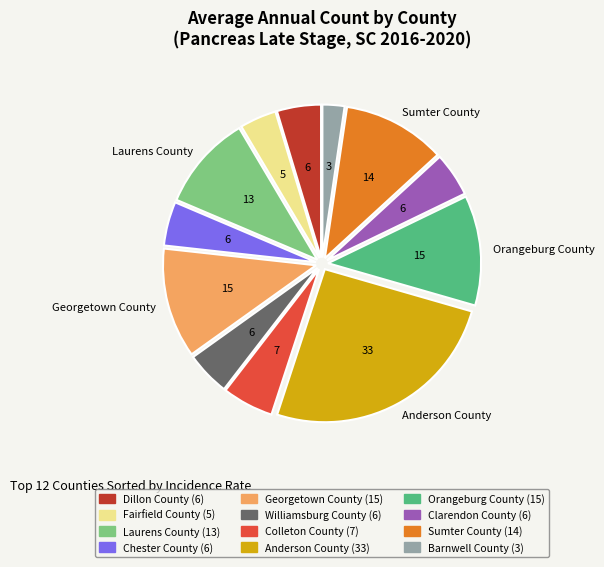

What is the largest slice in the pie chart?

Anderson County